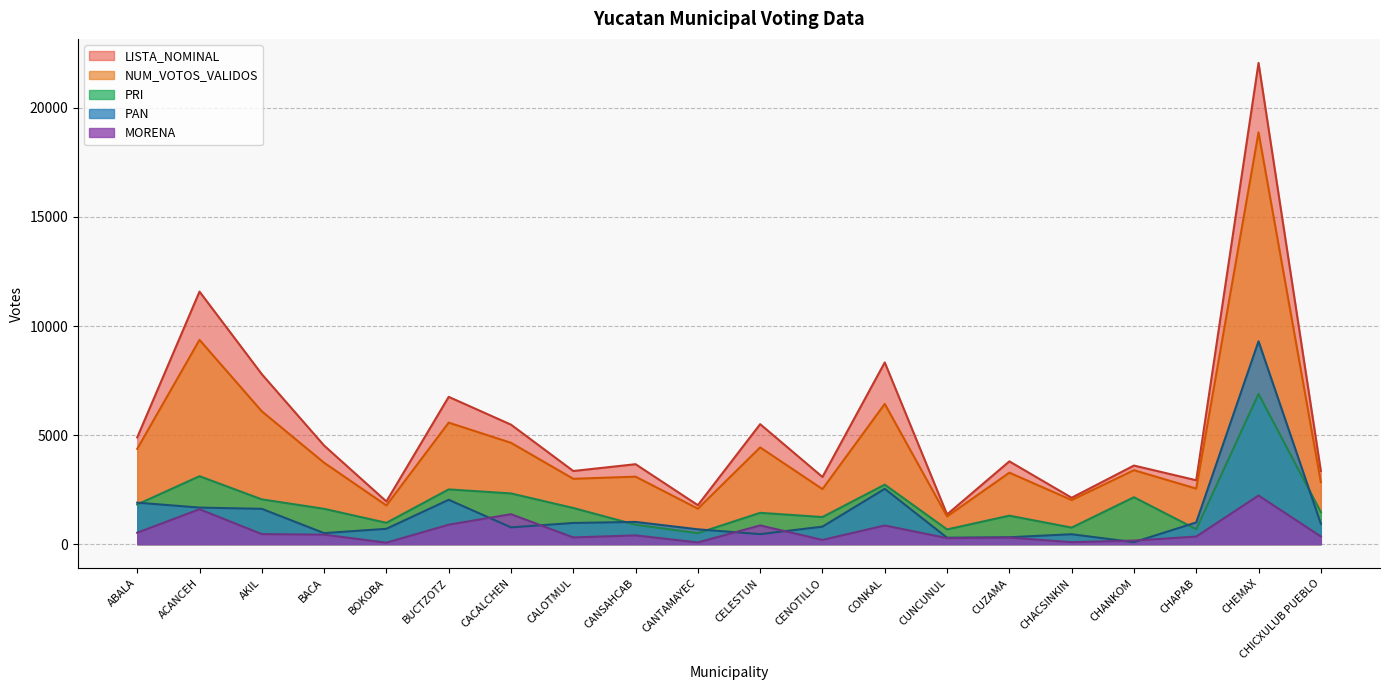

Reading left to right, transcribe all the data shown in this chart.

PAN: 1901	1675	1618	504	702	2033	767	970	1018	678	457	801	2535	293	315	453	88	994	9299	935
PRI: 1817	3113	2051	1618	976	2508	2323	1656	888	501	1434	1241	2727	673	1304	756	2149	682	6886	1471
MORENA: 523	1599	458	433	65	890	1372	306	400	76	857	192	854	274	300	88	162	346	2227	352
NUM_VOTOS_VALIDOS: 4367	9364	6089	3731	1772	5570	4645	2995	3092	1625	4434	2523	6429	1268	3276	2021	3389	2545	18879	2846
LISTA_NOMINAL: 4892	11578	7792	4519	1956	6752	5478	3352	3664	1785	5500	3078	8331	1360	3794	2126	3602	2928	22062	3356